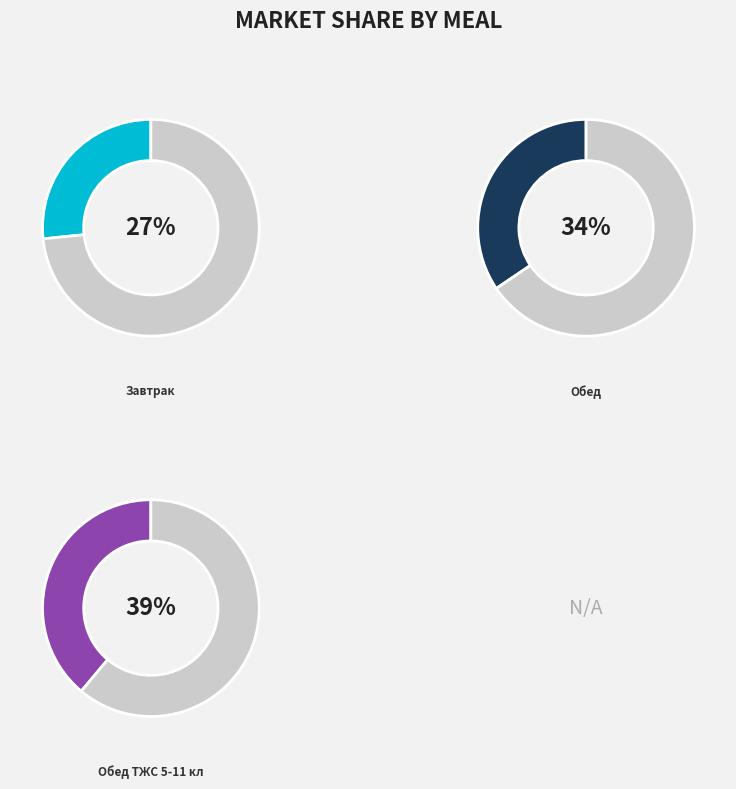

Is there a majority slice in this chart?

No